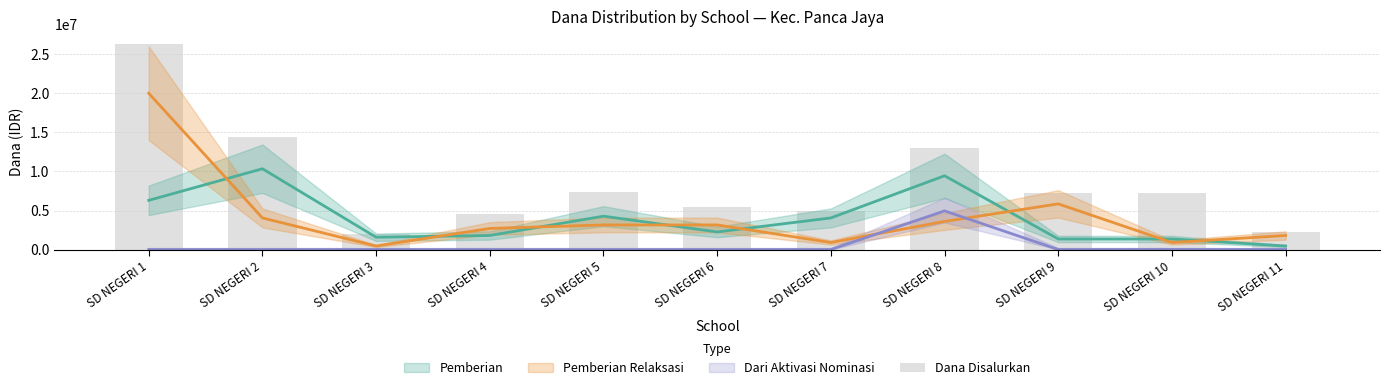

How many values are below 7200000?

5